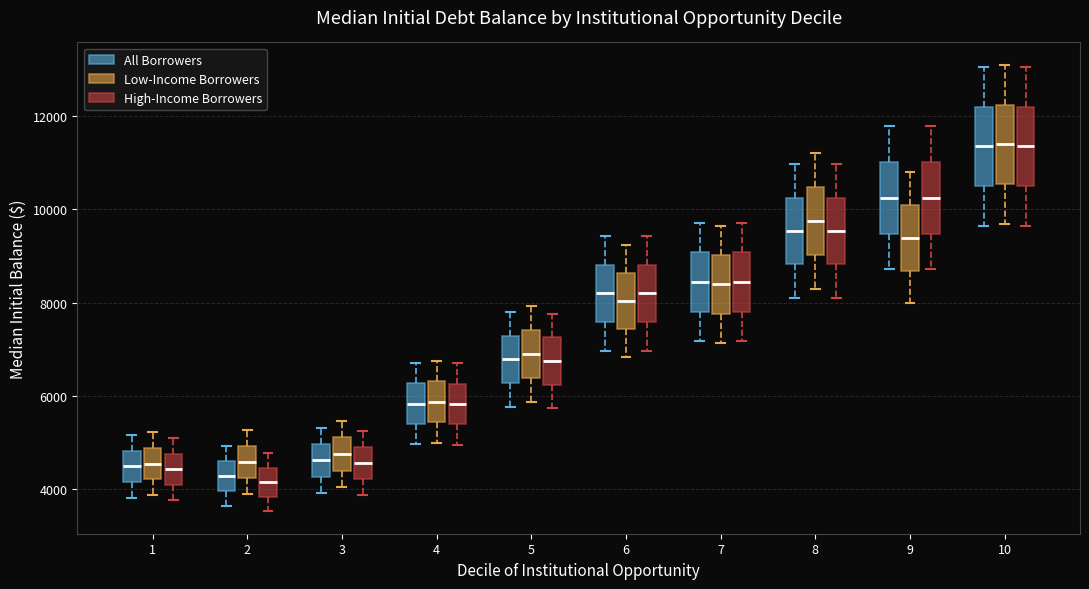

Reading left to right, read every box against the y-axis: the position of its median line, the range the box covers, and the ends of its whiskers. The values are not printed on the chart, so give them approximately, as read against the axis.

1 (All Borrowers): median 4400, box 4200 to 4800, whiskers 3800 to 5200
1 (Low-Income Borrowers): median 4600, box 4200 to 4800, whiskers 3800 to 5200
1 (High-Income Borrowers): median 4400, box 4000 to 4800, whiskers 3800 to 5000
2 (All Borrowers): median 4200, box 4000 to 4600, whiskers 3600 to 5000
2 (Low-Income Borrowers): median 4600, box 4200 to 5000, whiskers 3800 to 5200
2 (High-Income Borrowers): median 4200, box 3800 to 4400, whiskers 3600 to 4800
3 (All Borrowers): median 4600, box 4200 to 5000, whiskers 4000 to 5400
3 (Low-Income Borrowers): median 4800, box 4400 to 5200, whiskers 4000 to 5400
3 (High-Income Borrowers): median 4600, box 4200 to 4800, whiskers 3800 to 5200
4 (All Borrowers): median 5800, box 5400 to 6200, whiskers 5000 to 6800
4 (Low-Income Borrowers): median 5800, box 5400 to 6400, whiskers 5000 to 6800
4 (High-Income Borrowers): median 5800, box 5400 to 6200, whiskers 5000 to 6600
5 (All Borrowers): median 6800, box 6200 to 7200, whiskers 5800 to 7800
5 (Low-Income Borrowers): median 6800, box 6400 to 7400, whiskers 5800 to 8000
5 (High-Income Borrowers): median 6800, box 6200 to 7200, whiskers 5800 to 7800
6 (All Borrowers): median 8200, box 7600 to 8800, whiskers 7000 to 9400
6 (Low-Income Borrowers): median 8000, box 7400 to 8600, whiskers 6800 to 9200
6 (High-Income Borrowers): median 8200, box 7600 to 8800, whiskers 7000 to 9400
7 (All Borrowers): median 8400, box 7800 to 9000, whiskers 7200 to 9800
7 (Low-Income Borrowers): median 8400, box 7800 to 9000, whiskers 7200 to 9600
7 (High-Income Borrowers): median 8400, box 7800 to 9000, whiskers 7200 to 9800
8 (All Borrowers): median 9600, box 8800 to 10200, whiskers 8200 to 11000
8 (Low-Income Borrowers): median 9800, box 9000 to 10400, whiskers 8200 to 11200
8 (High-Income Borrowers): median 9600, box 8800 to 10200, whiskers 8200 to 11000
9 (All Borrowers): median 10200, box 9400 to 11000, whiskers 8800 to 11800
9 (Low-Income Borrowers): median 9400, box 8600 to 10000, whiskers 8000 to 10800
9 (High-Income Borrowers): median 10200, box 9400 to 11000, whiskers 8800 to 11800
10 (All Borrowers): median 11400, box 10600 to 12200, whiskers 9600 to 13000
10 (Low-Income Borrowers): median 11400, box 10600 to 12200, whiskers 9600 to 13200
10 (High-Income Borrowers): median 11400, box 10600 to 12200, whiskers 9600 to 13000